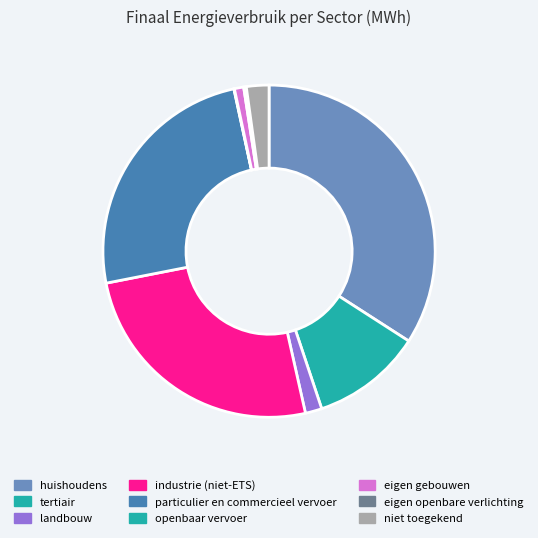

Is huishoudens the majority of the pie?

No